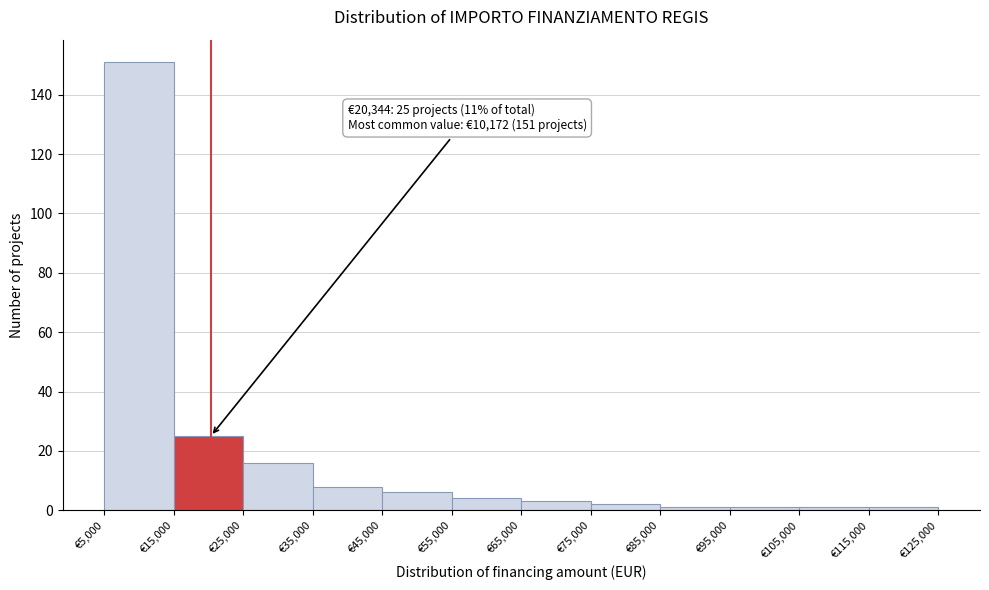

Over which range of the x-axis is the bar tallest?

5000 to 15000